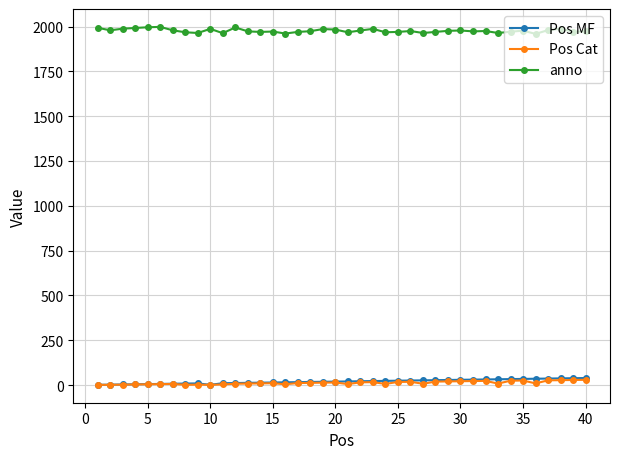

What is the maximum value shown in the chart?

1998